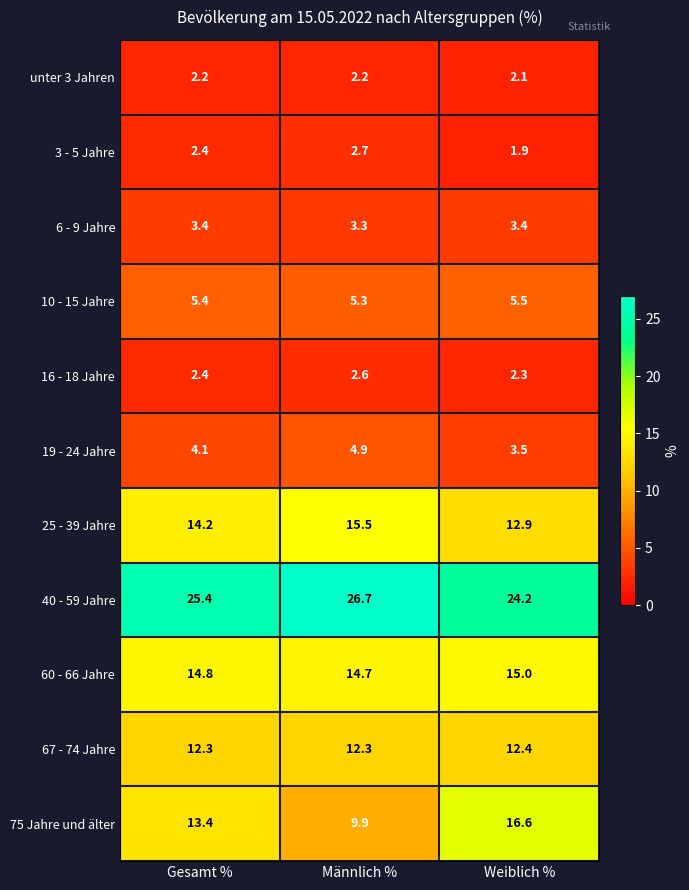

Between Männlich % and Weiblich %, which series saw the biggest shift?

75 Jahre und älter